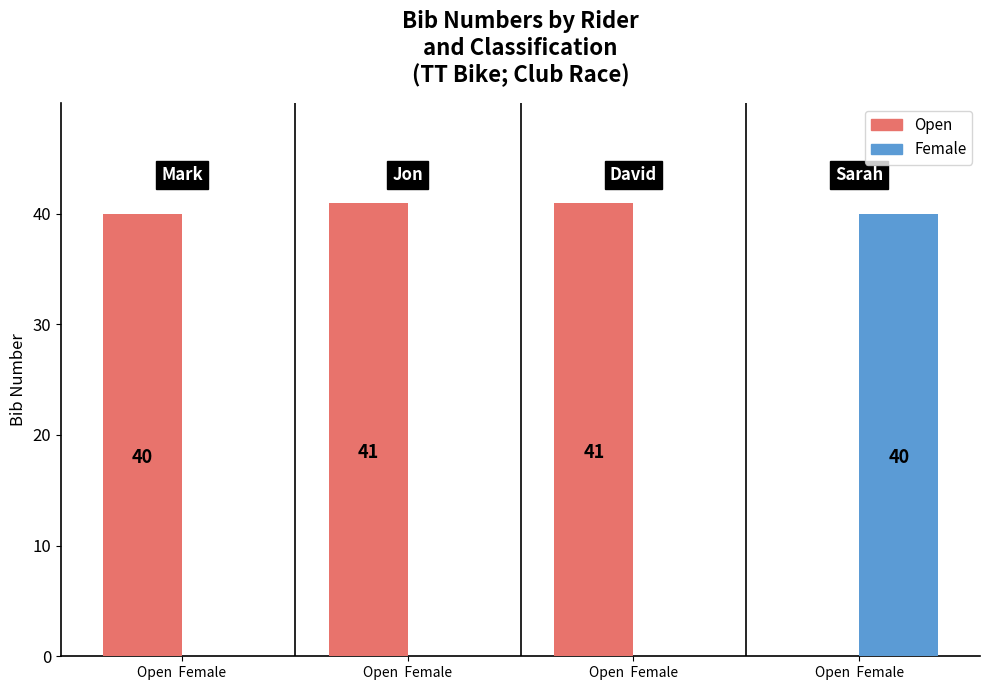

What is the difference between the second highest and second lowest values in the Open series?

1